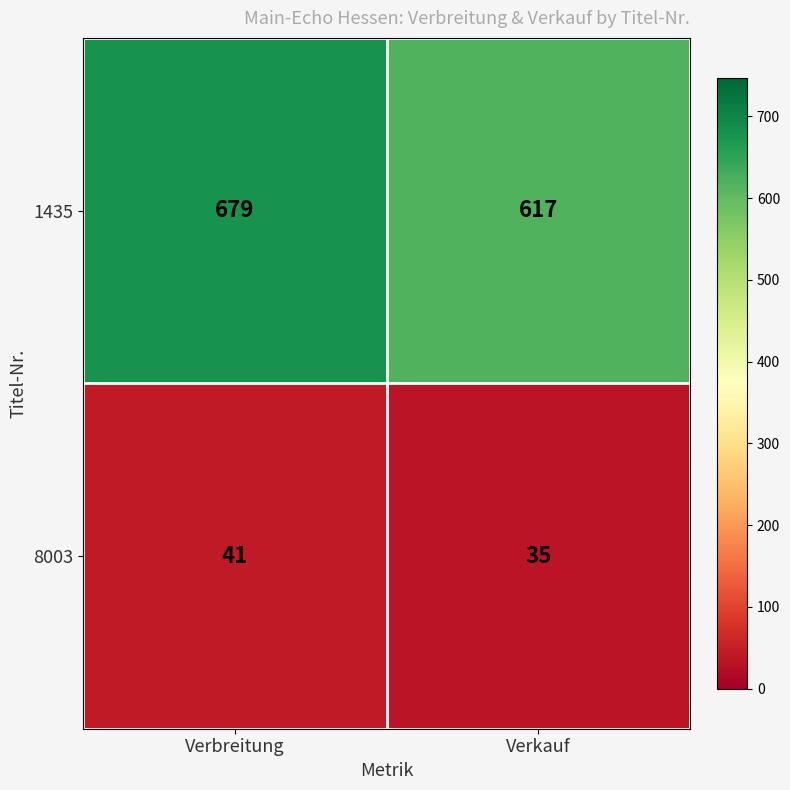

What is the sum of the 1435 values at Verbreitung and Verkauf?

1296